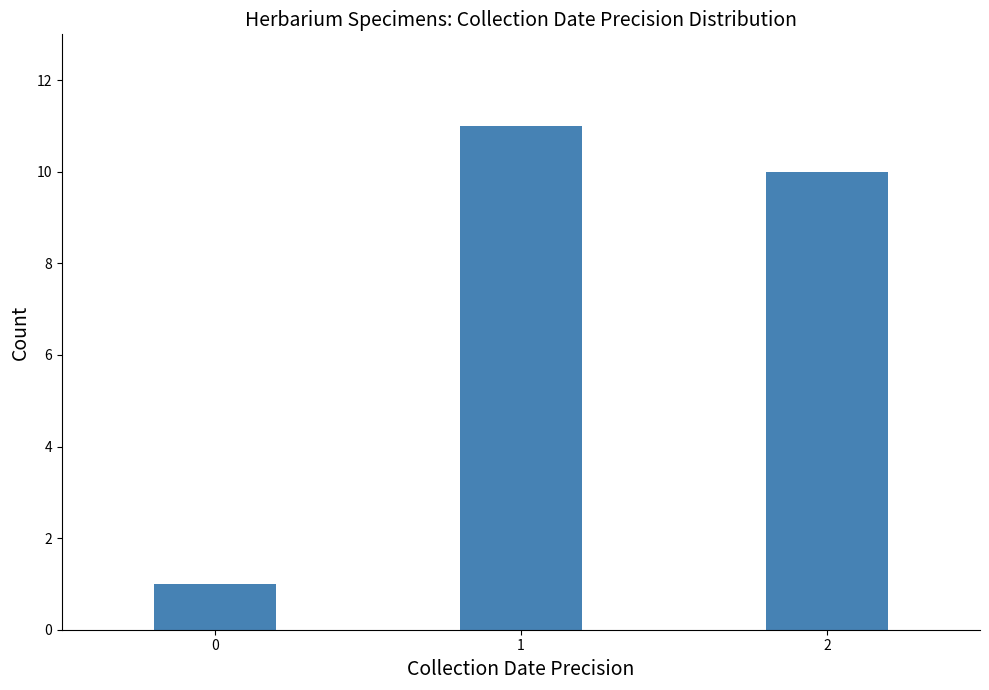

Reading right to left, transcribe all the data shown in this chart.

10	11	1